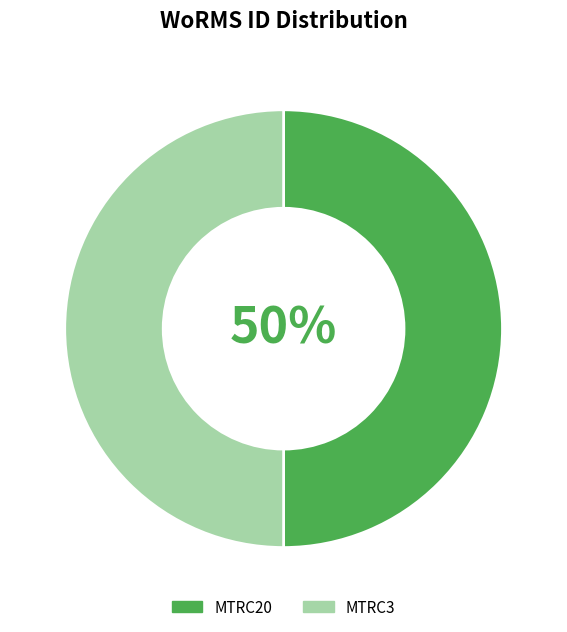

To the nearest percent, what is the combined percentage of MTRC20 and MTRC3?

100%